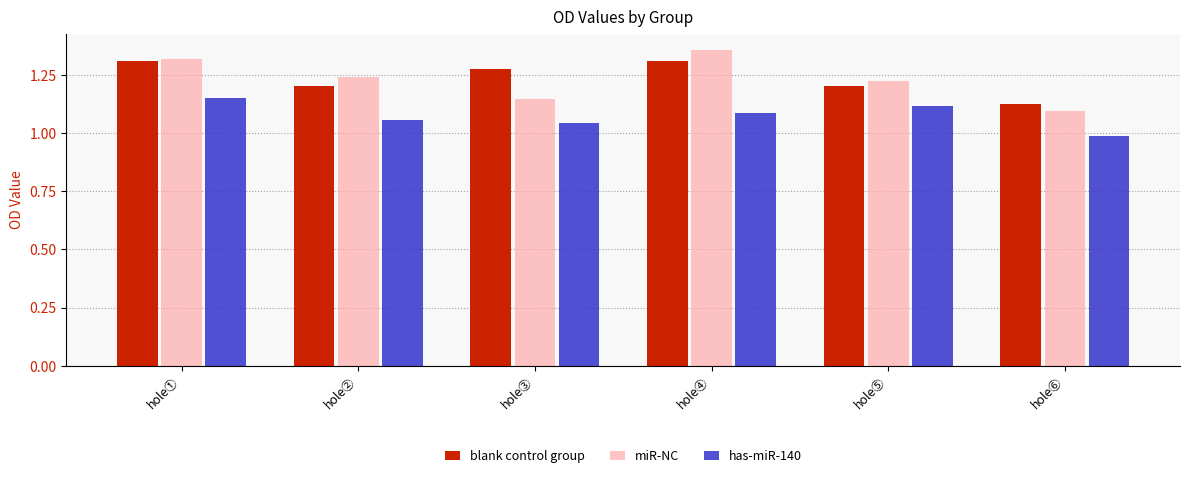

What is the difference between the maximum and minimum values in the has-miR-140 series?

0.2